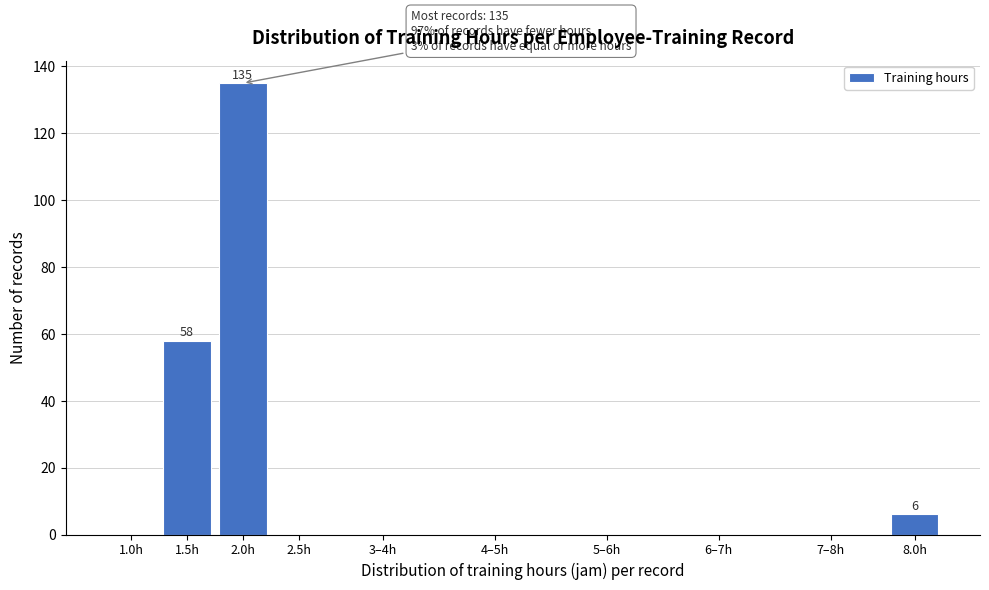

Reading left to right, transcribe all the data shown in this chart.

1.0h=0	1.5h=58	2.0h=135	2.5h=0	3–4h=0	4–5h=0	5–6h=0	6–7h=0	7–8h=0	8.0h=6